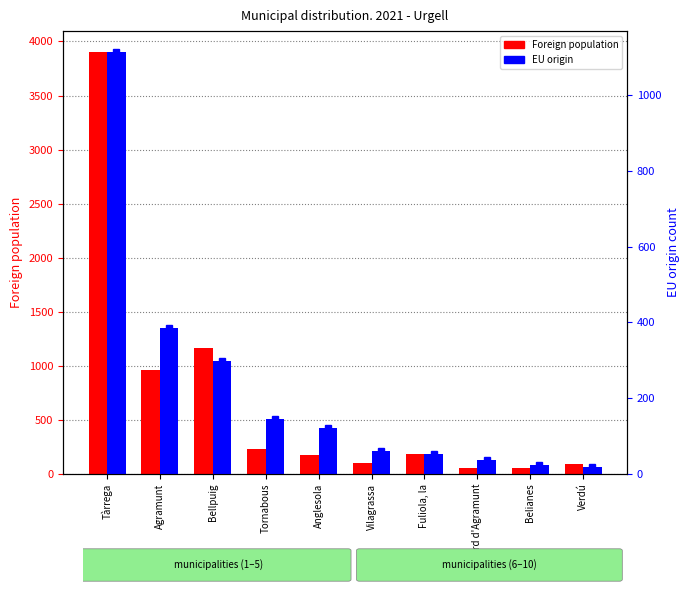

Which series has the largest range (max minus min)?

Foreign population